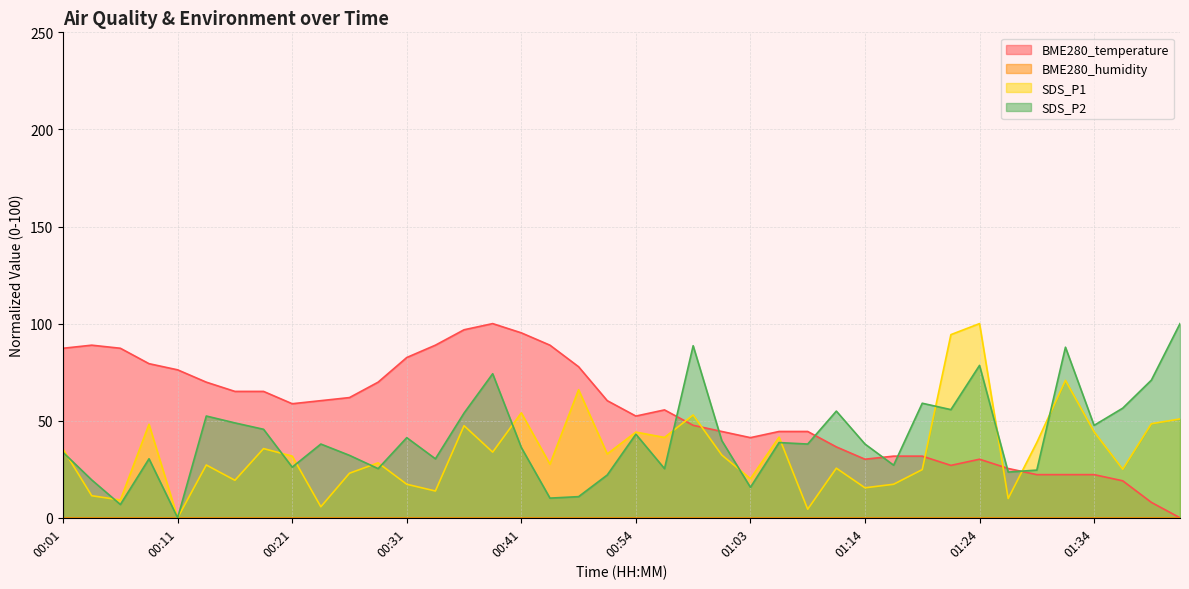

How many lines are shown in the chart?

4